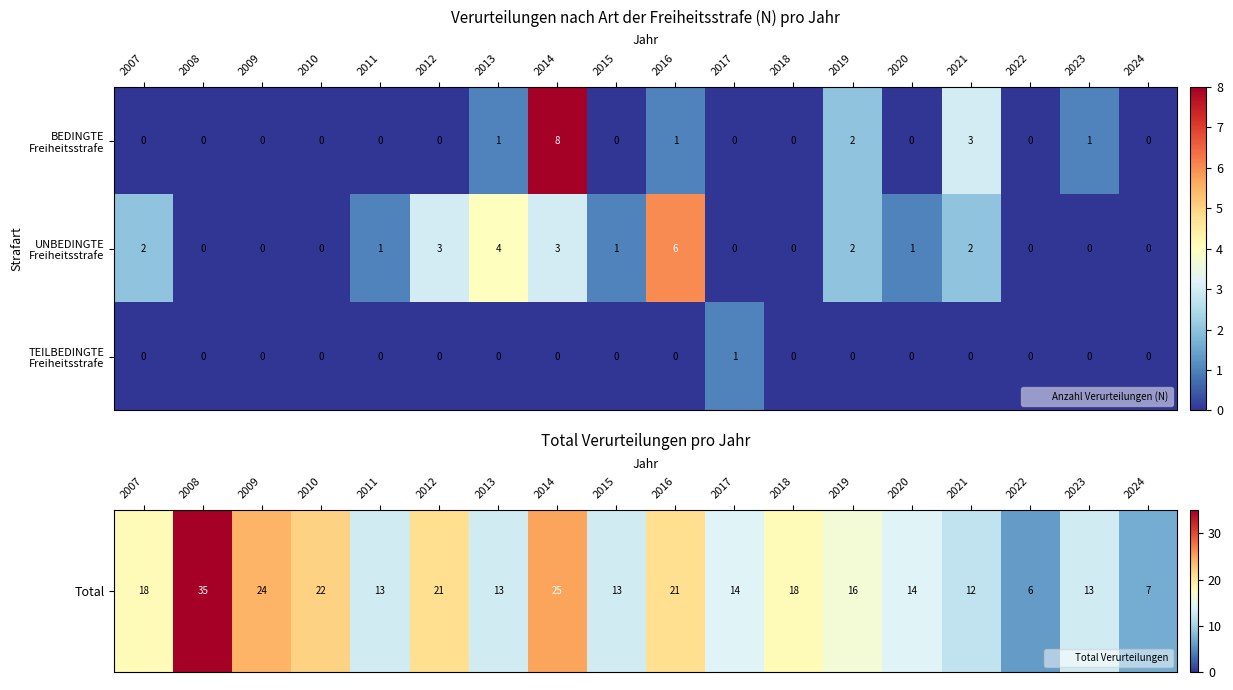

What is the maximum value shown in the chart?

8